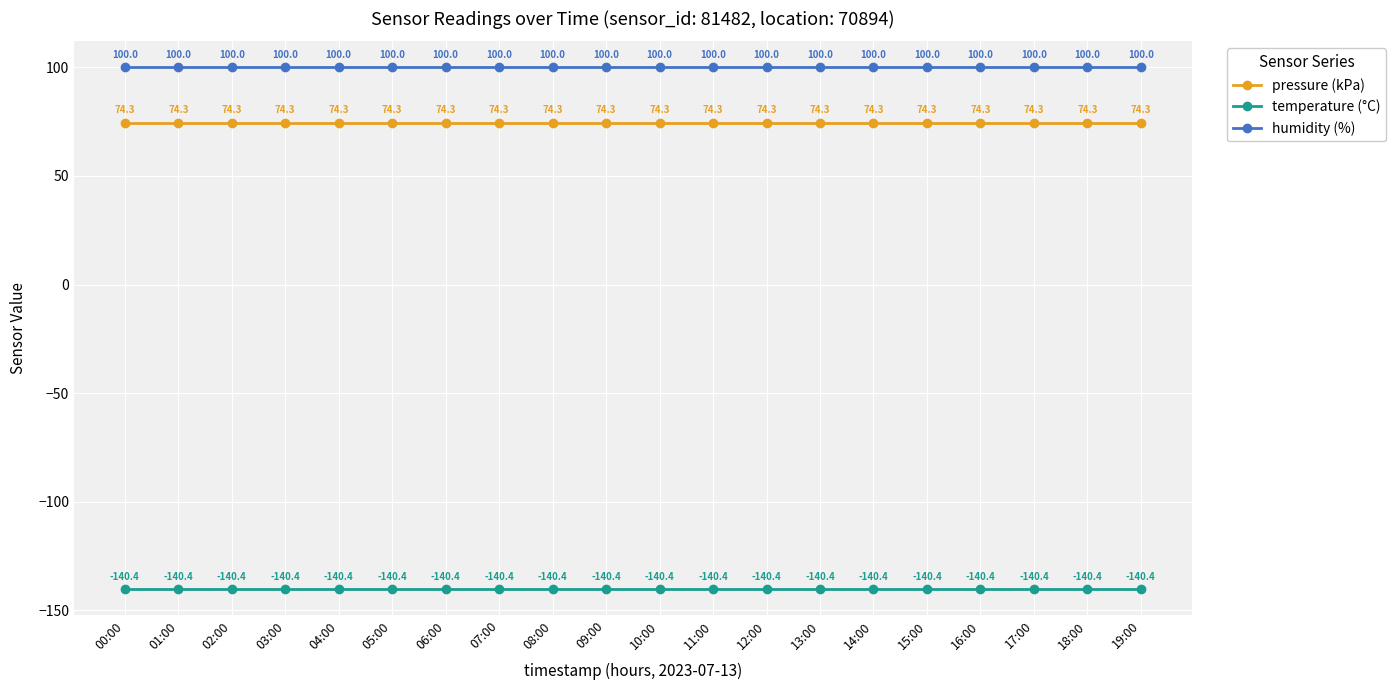

True or false: humidity (%) and temperature (°C) cross at least once.

False